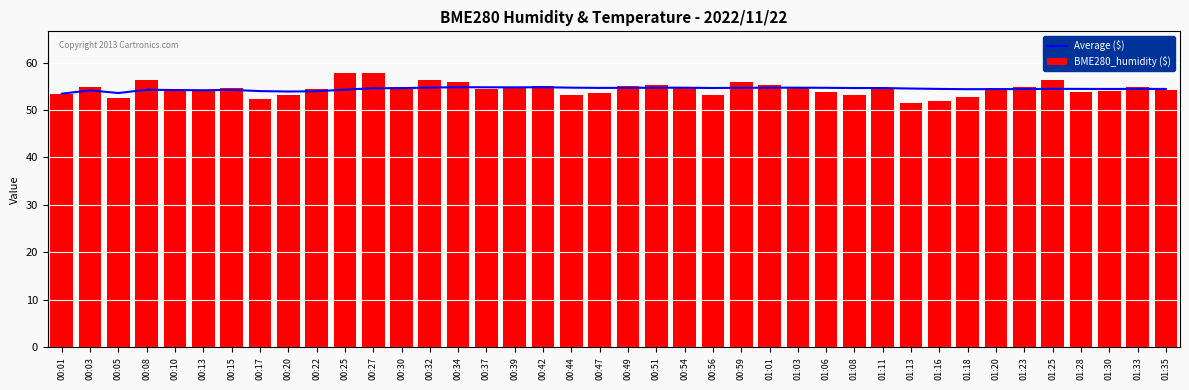

What is the difference between the second highest and minimum values in the BME280_humidity ($) series?

6.2